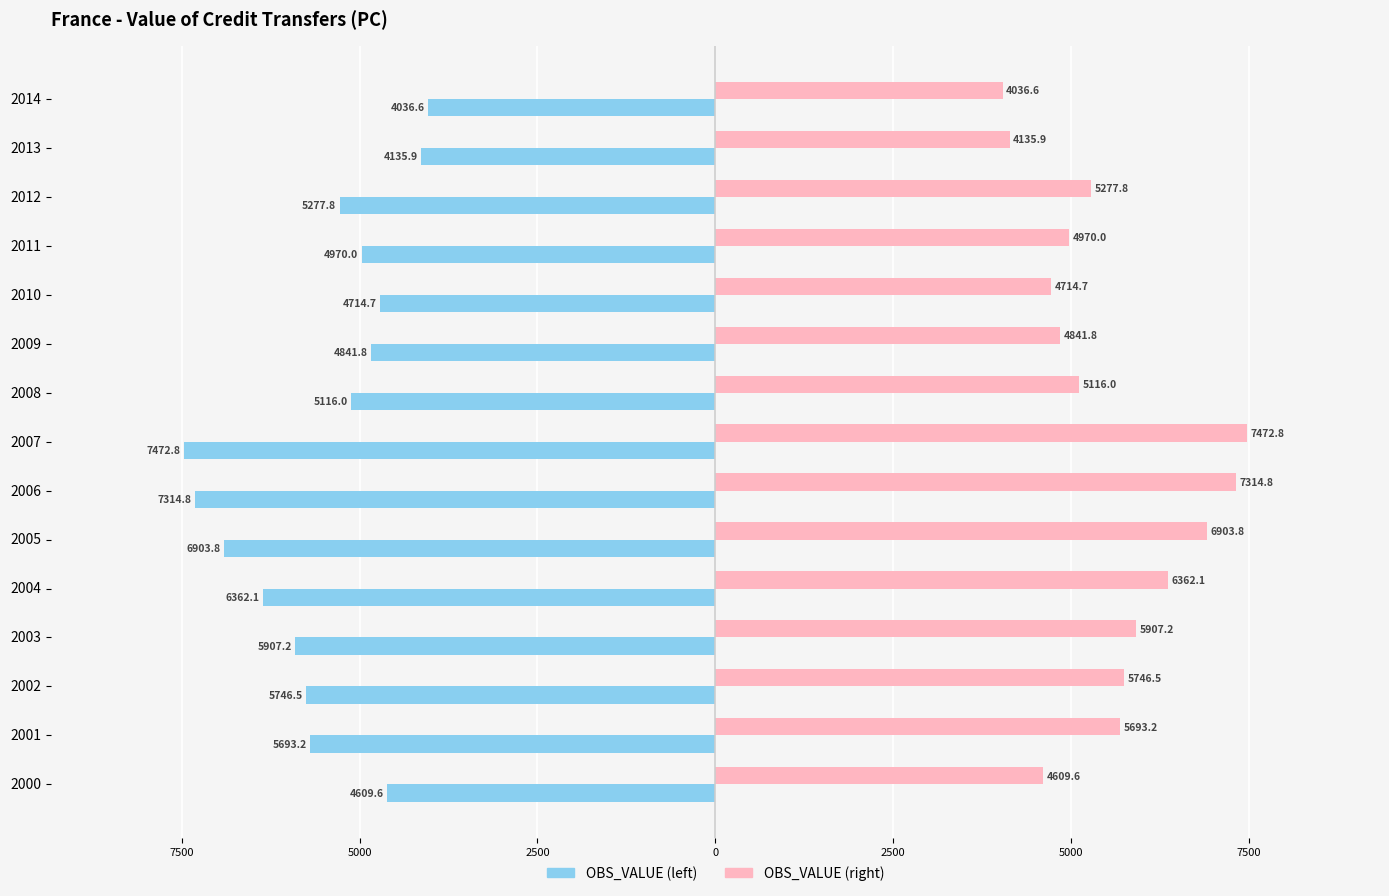

What are all the series names shown in the legend?

OBS_VALUE (left), OBS_VALUE (right)